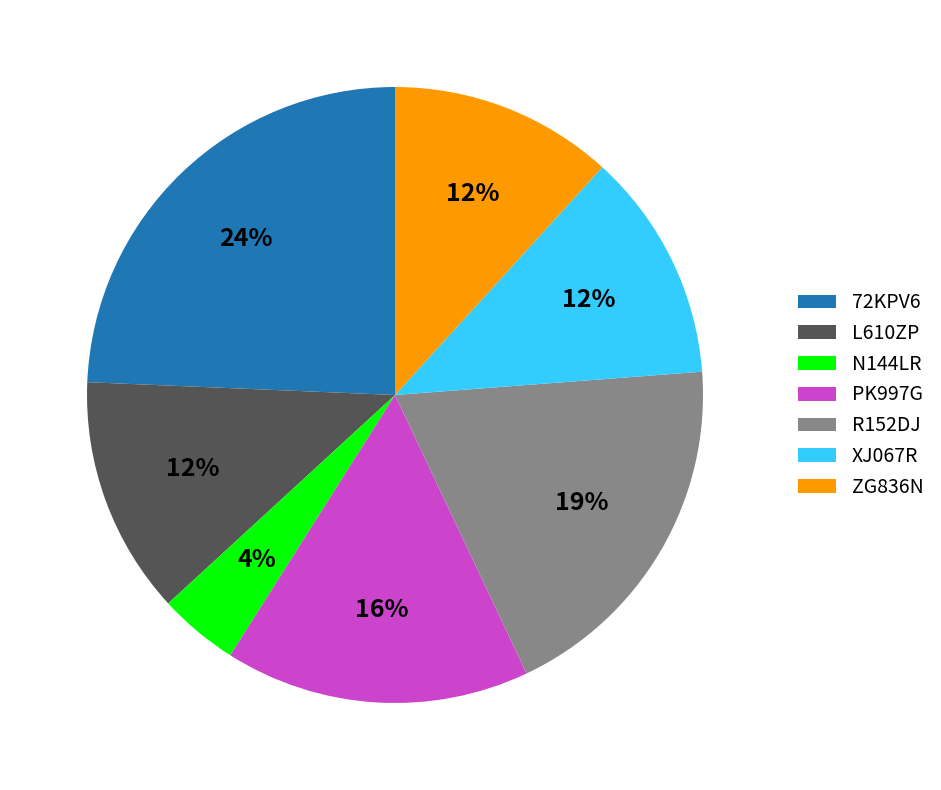

Which has a higher value, R152DJ or PK997G?

R152DJ